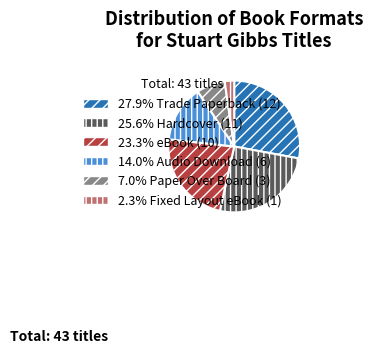

Count the number of slices in the pie.

6